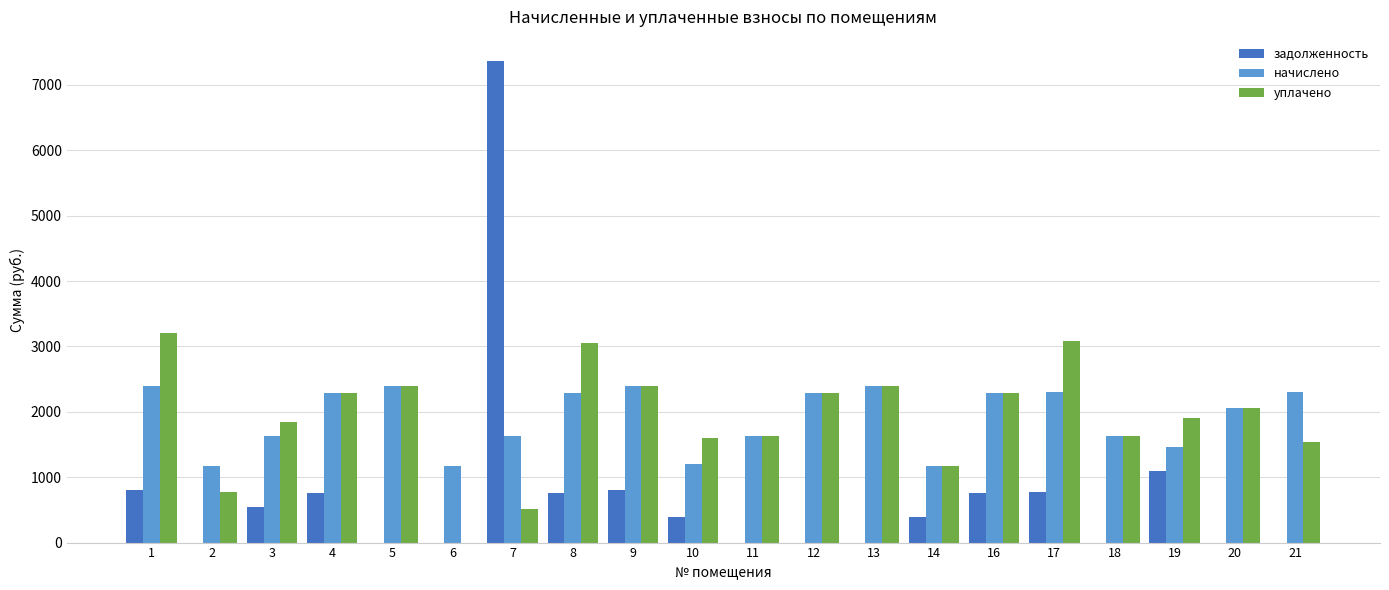

What is the greatest value displayed?

7367.2